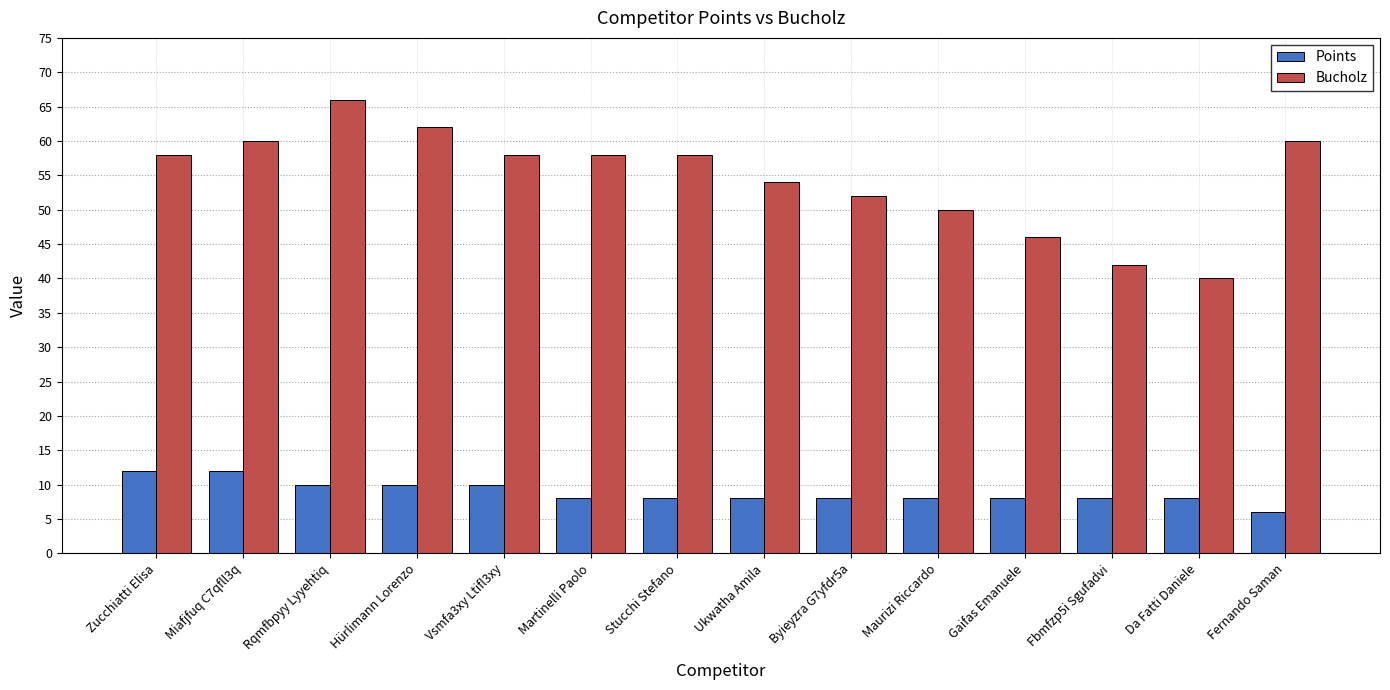

What is the sum of all Bucholz values?

764